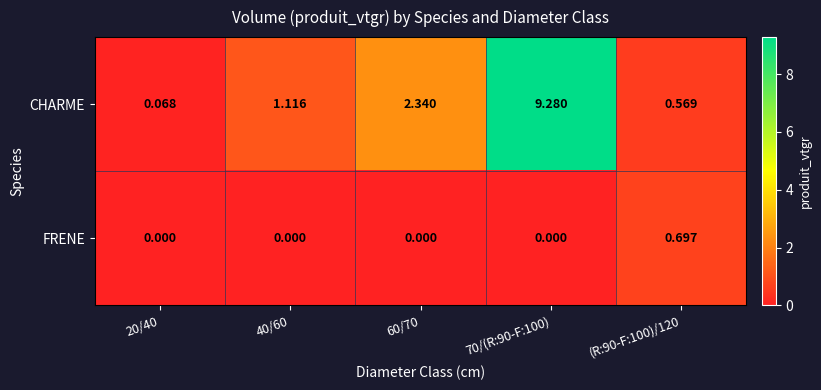

Which series has the largest range (max minus min)?

CHARME